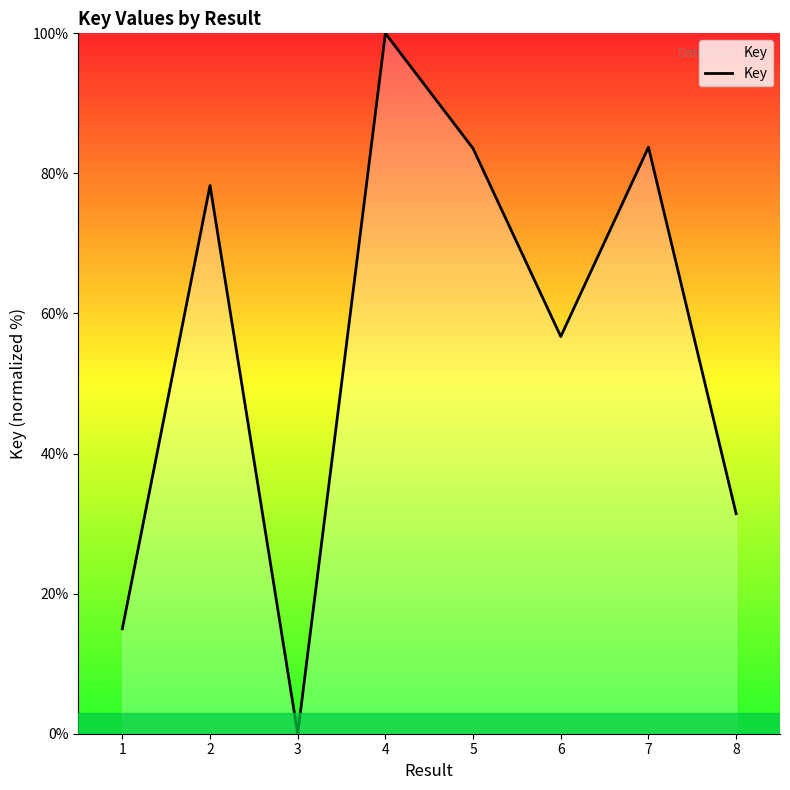

Count the number of data series in this chart.

1